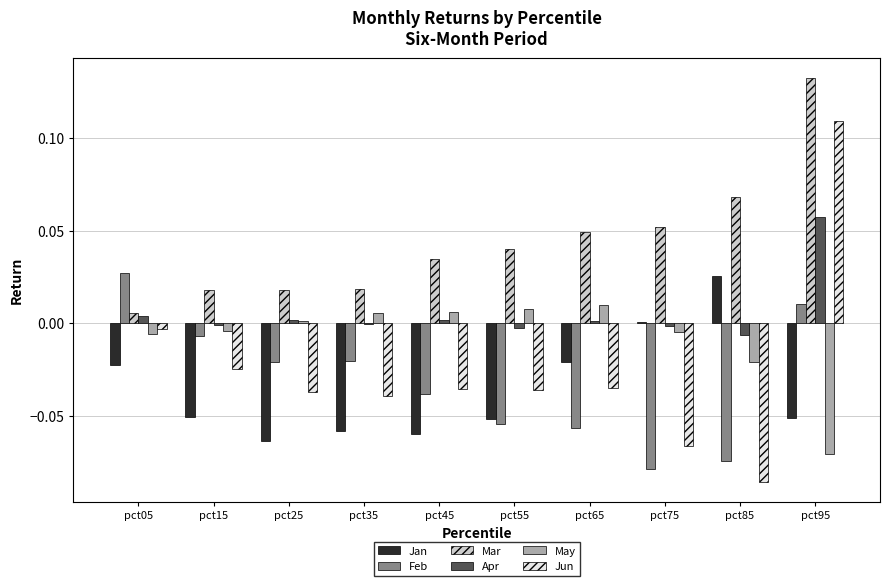

True or false: Apr has a value of 0.0 at pct25.

True